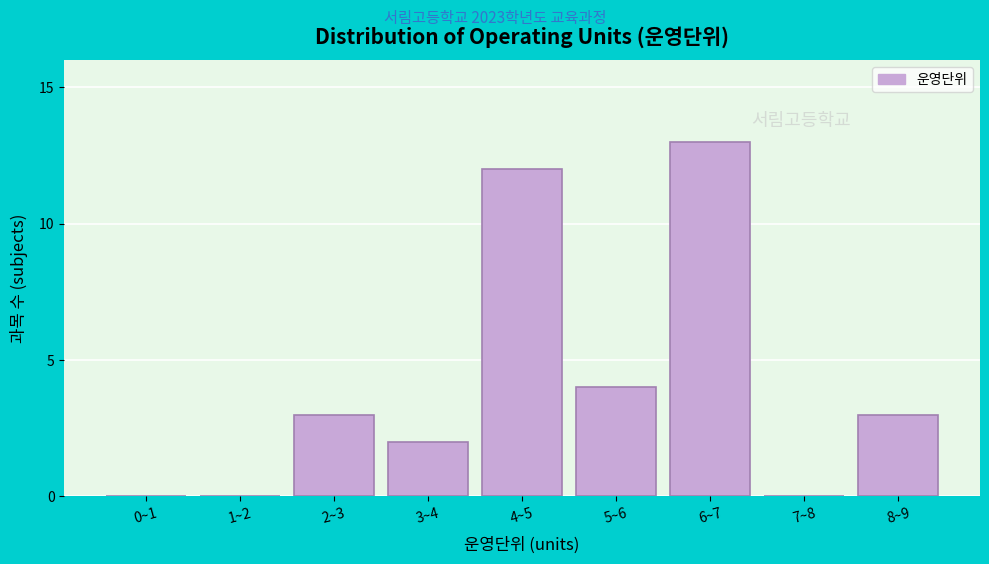

Reading left to right, what are all the values shown in this chart?

0~1=0	1~2=0	2~3=3	3~4=2	4~5=12	5~6=4	6~7=13	7~8=0	8~9=3